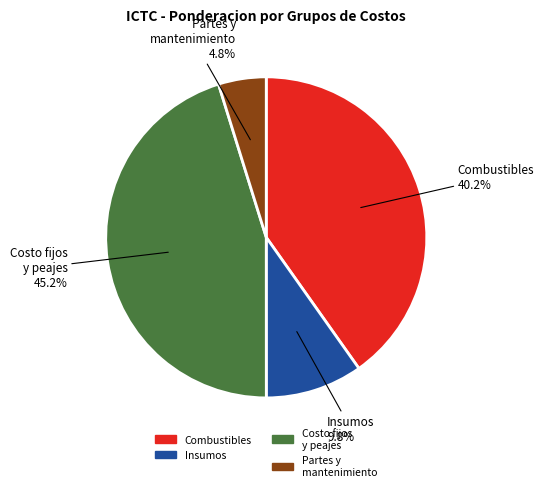

To the nearest percent, what is the average slice percentage?

25%